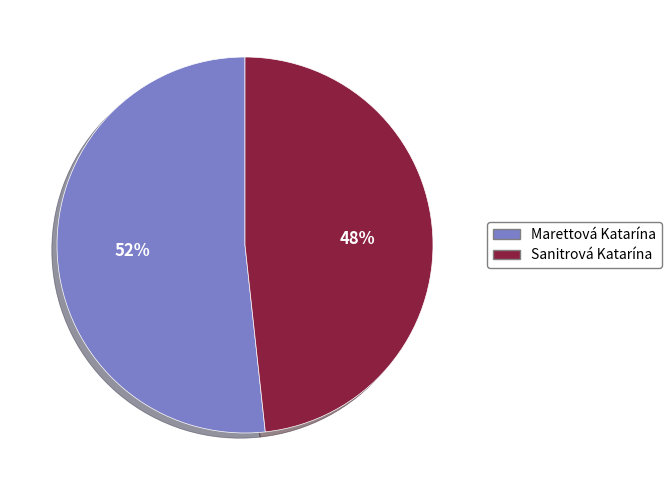

Between Marettová Katarína and Sanitrová Katarína, which is larger?

Marettová Katarína